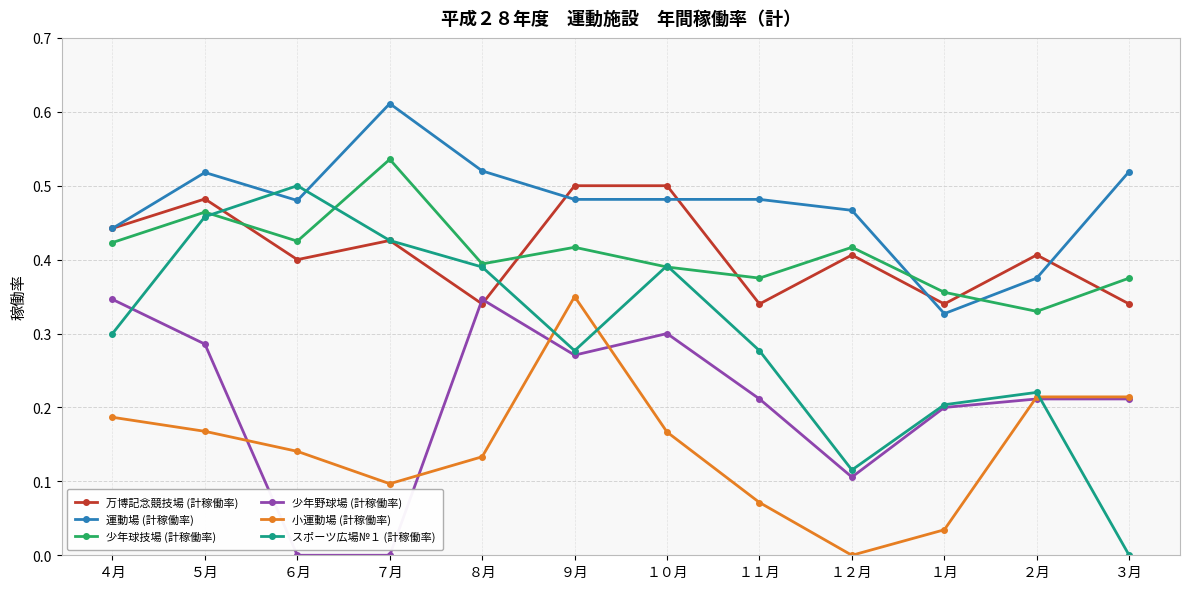

At １１月, list the series in order from largest to smallest.

運動場 (計稼働率), 少年球技場 (計稼働率), 万博記念競技場 (計稼働率), スポーツ広場№１ (計稼働率), 少年野球場 (計稼働率), 小運動場 (計稼働率)